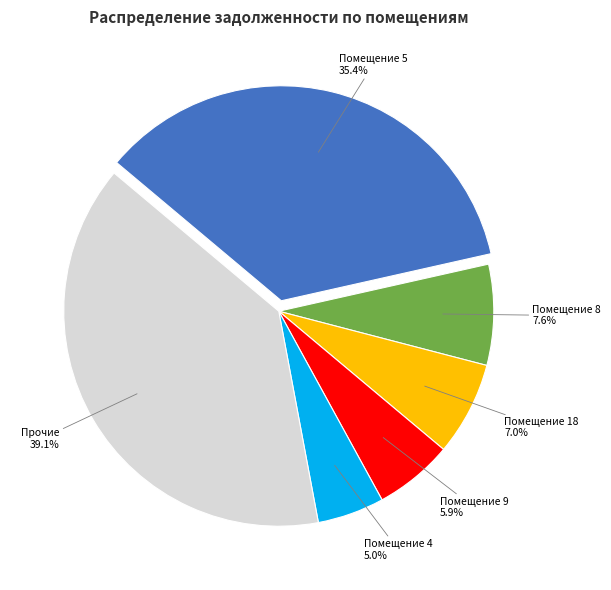

Between Помещение 18 and Помещение 9, which is larger?

Помещение 18